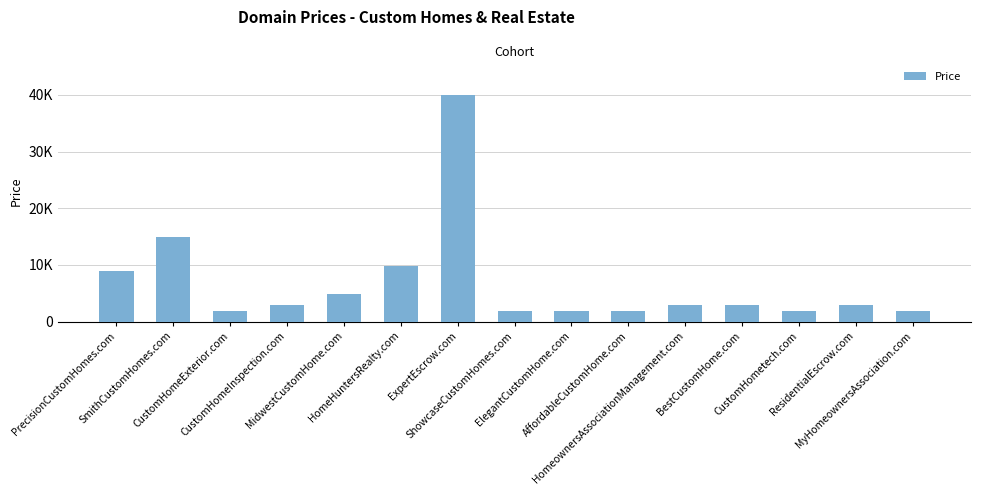

Are the bars horizontal?

No